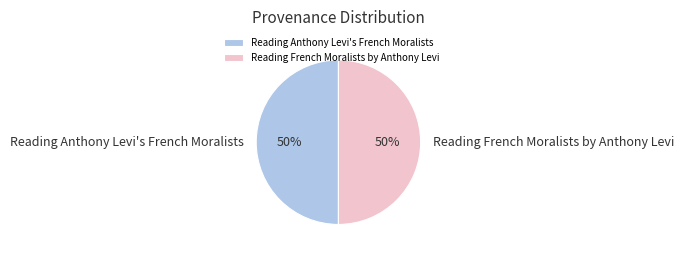

Is it true that Reading French Moralists by Anthony Levi is 40% of the pie?

False